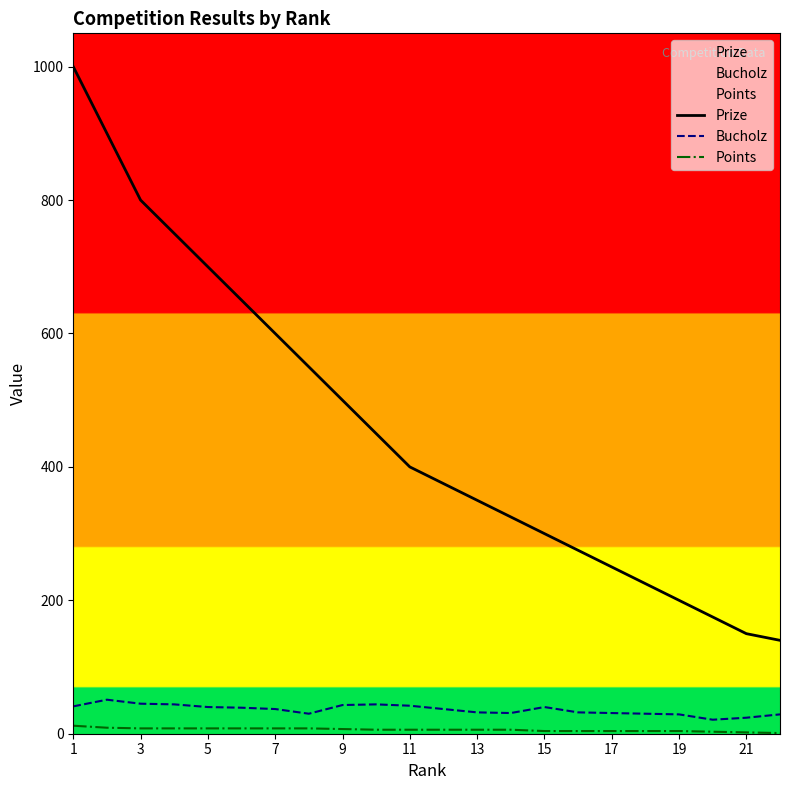

Which category has the highest value across all series?

1